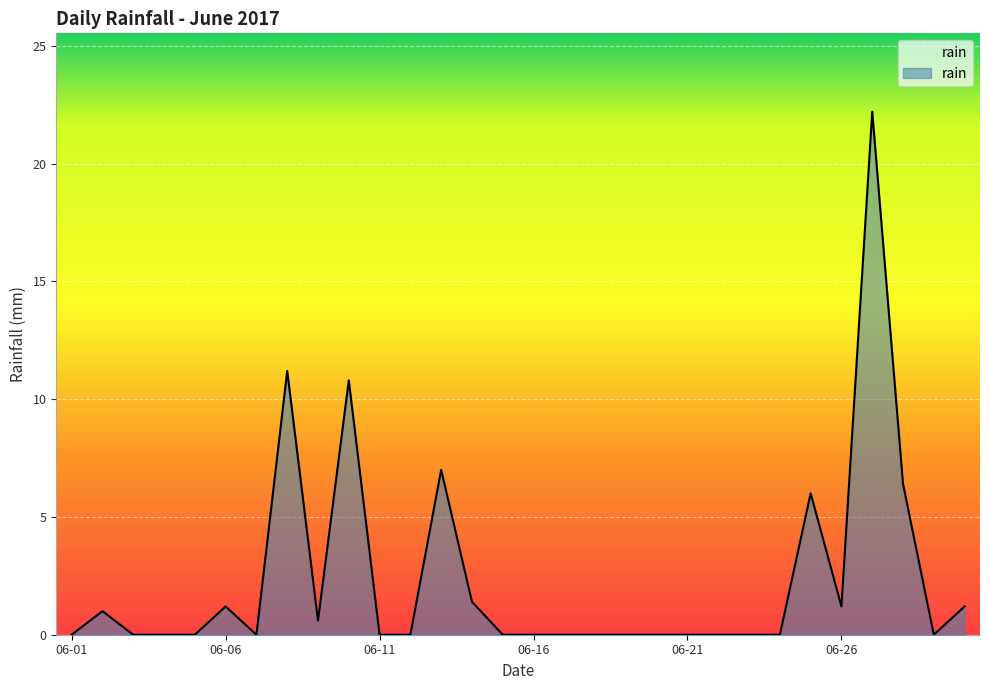

What is the maximum value shown in the chart?

22.2